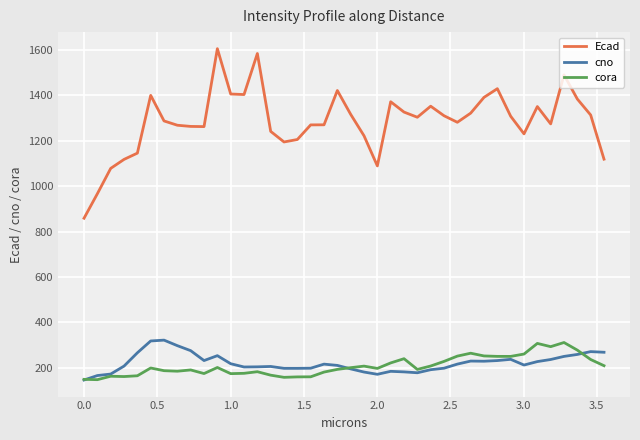

True or false: cora and Ecad cross at least once.

False